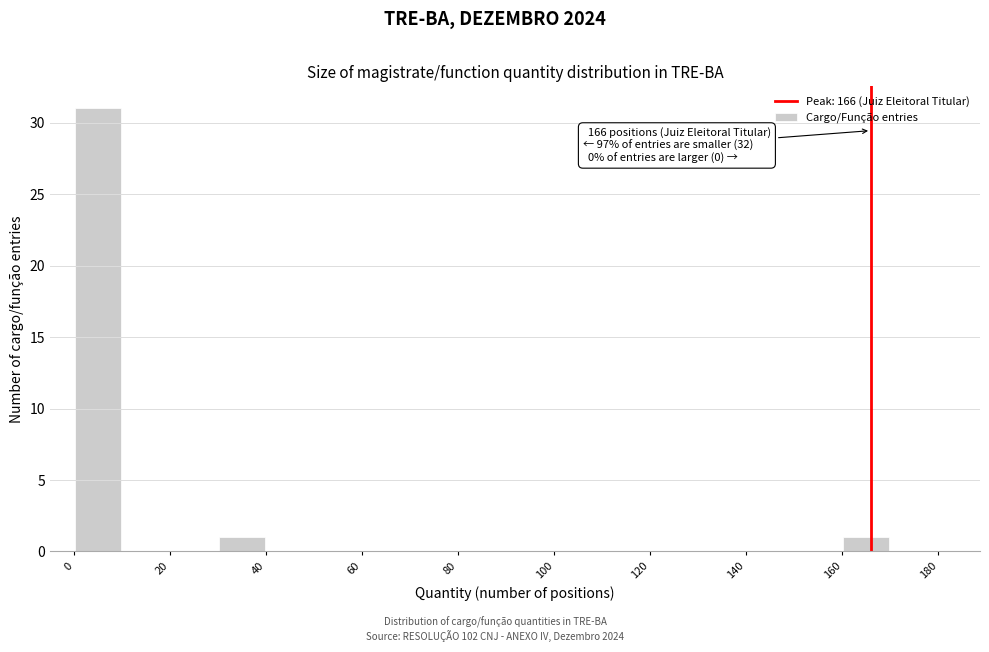

Which range on the x-axis has the tallest bar?

0 to 10